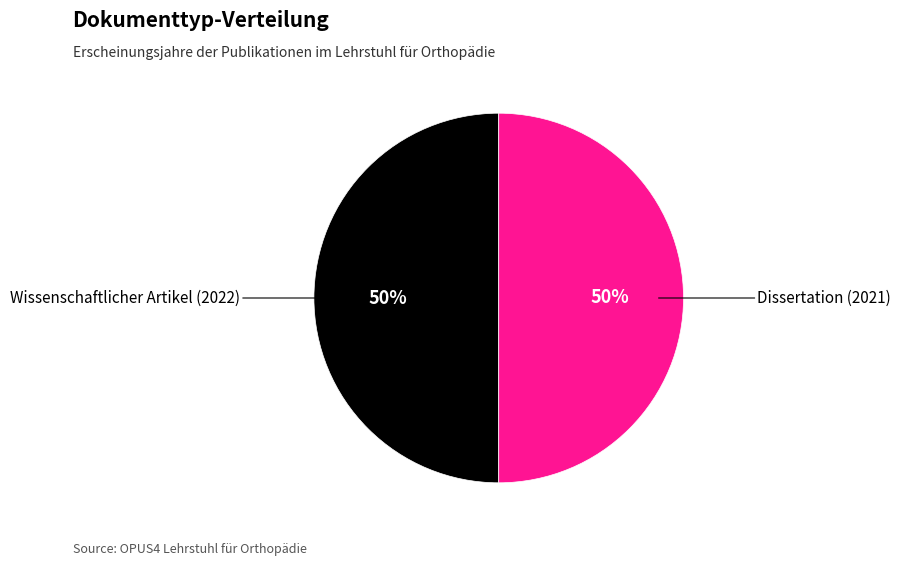

To the nearest percent, what is the average slice percentage?

50%